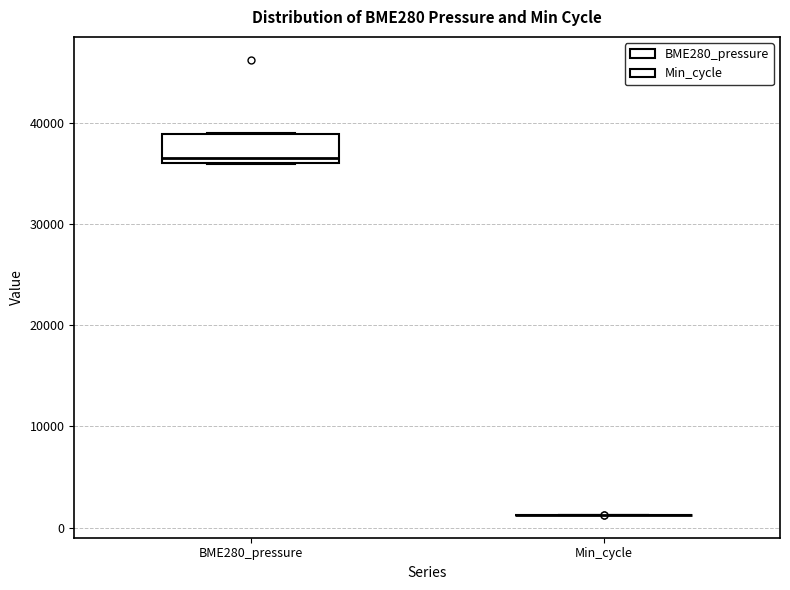

Reading left to right, read every box against the y-axis: the position of its median line, the range the box covers, and the ends of its whiskers. The values are not printed on the chart, so give them approximately, as read against the axis.

BME280_pressure: median 37000, box 36000 to 39000, whiskers 36000 to 39000
Min_cycle: box collapsed to a line at 1000, whiskers 1000 to 1000